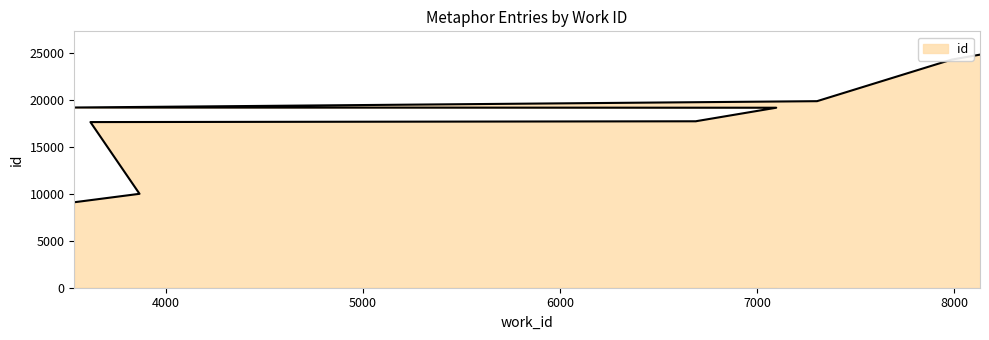

Approximately how many times larger is the value at 3617 compared to 3866?

1.8